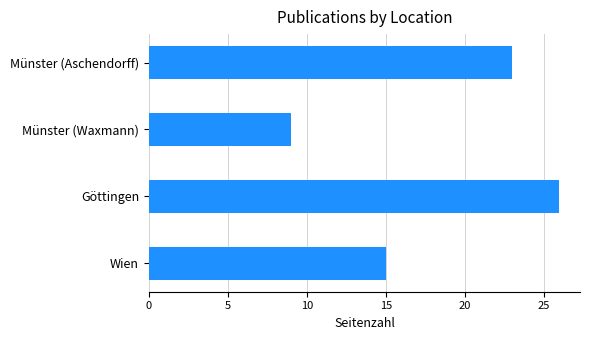

The value at Göttingen is 26. True or false?

True